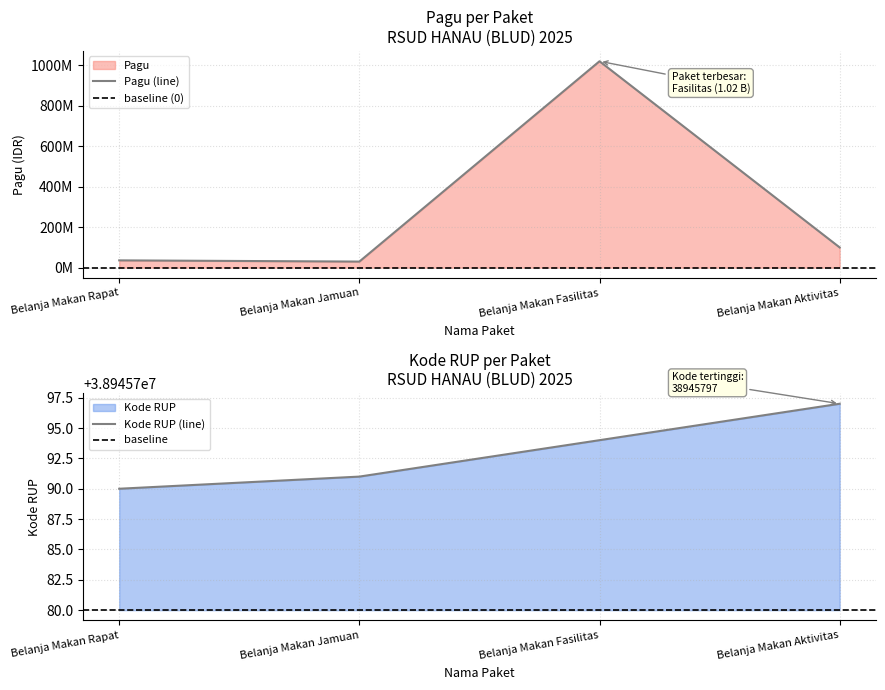

At how many categories does at least one series exceed 636059705?

1